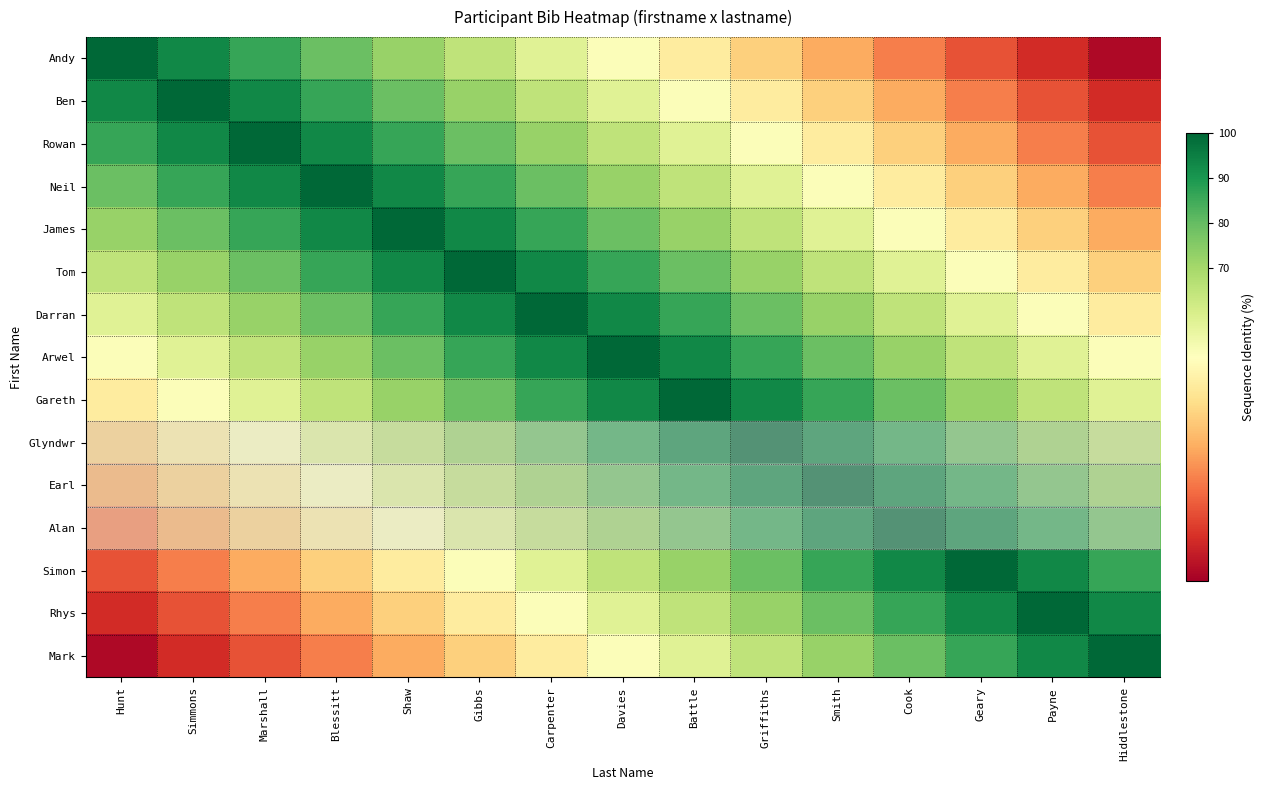

At which category does the chart reach its minimum across all series?

Hiddlestone